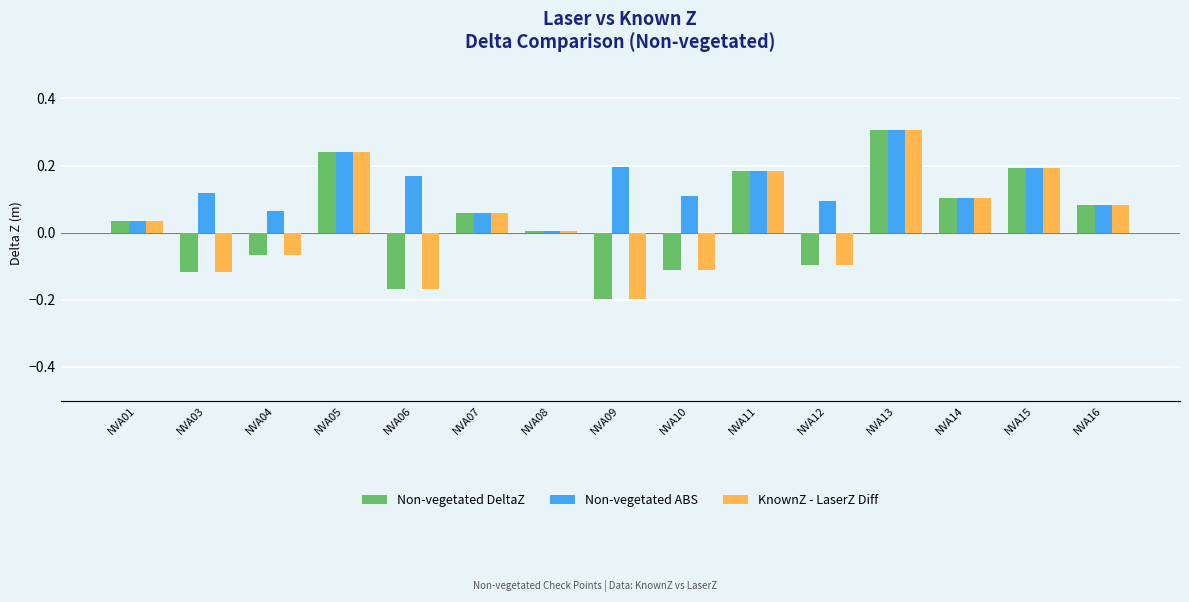

At which category is the sum across all series the highest?

NVA13